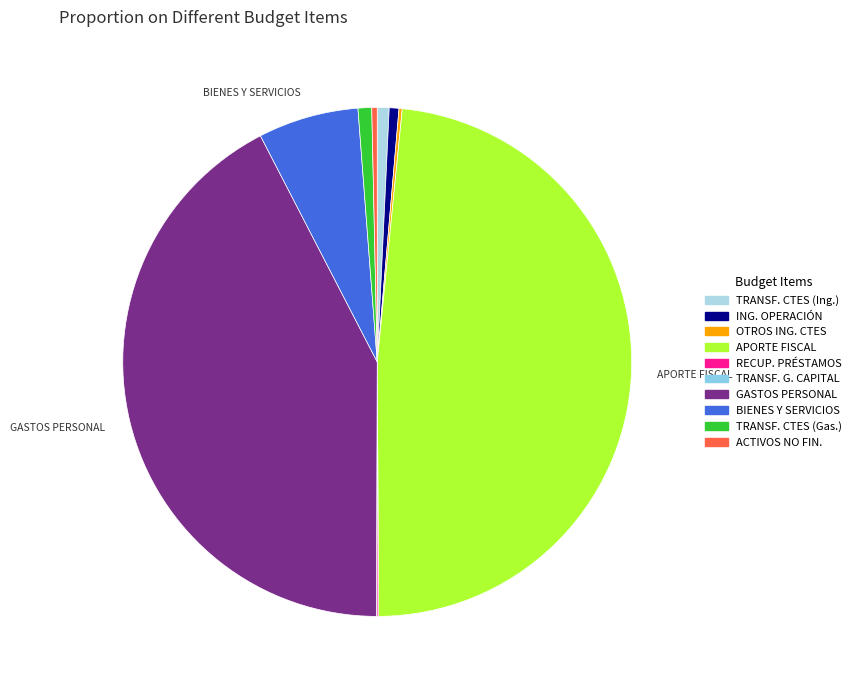

Is there any slice that represents more than half of the pie?

No